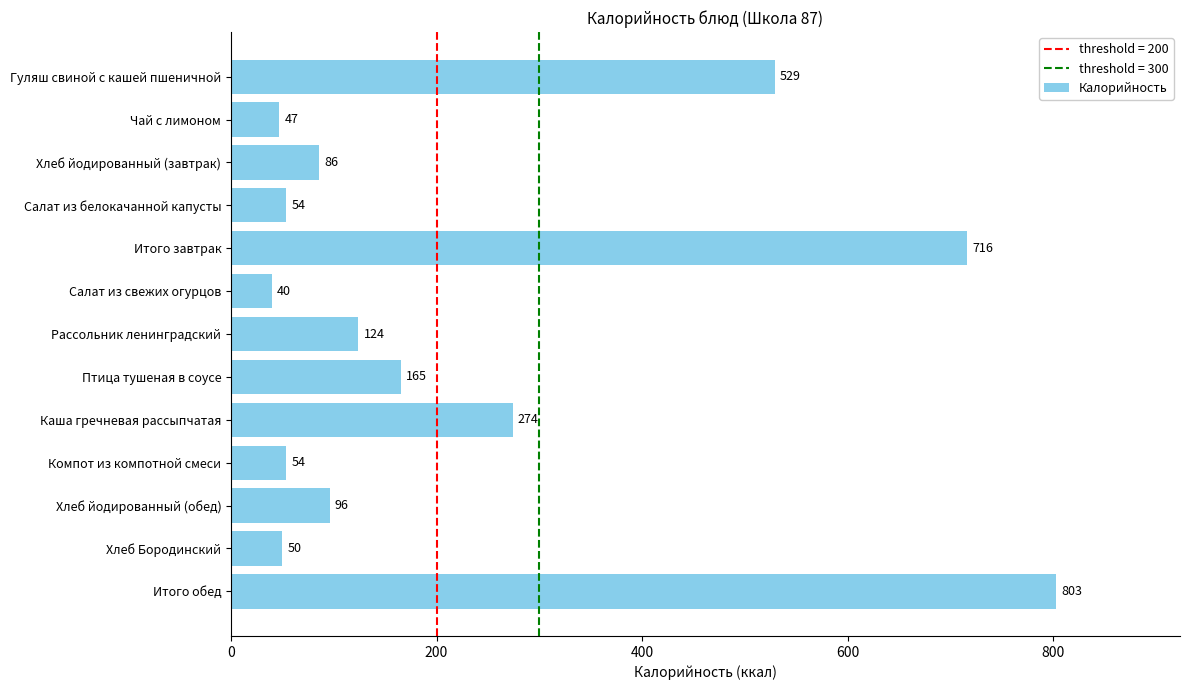

The chart shows a value of 96 at Хлеб йодированный (обед). True or false?

True